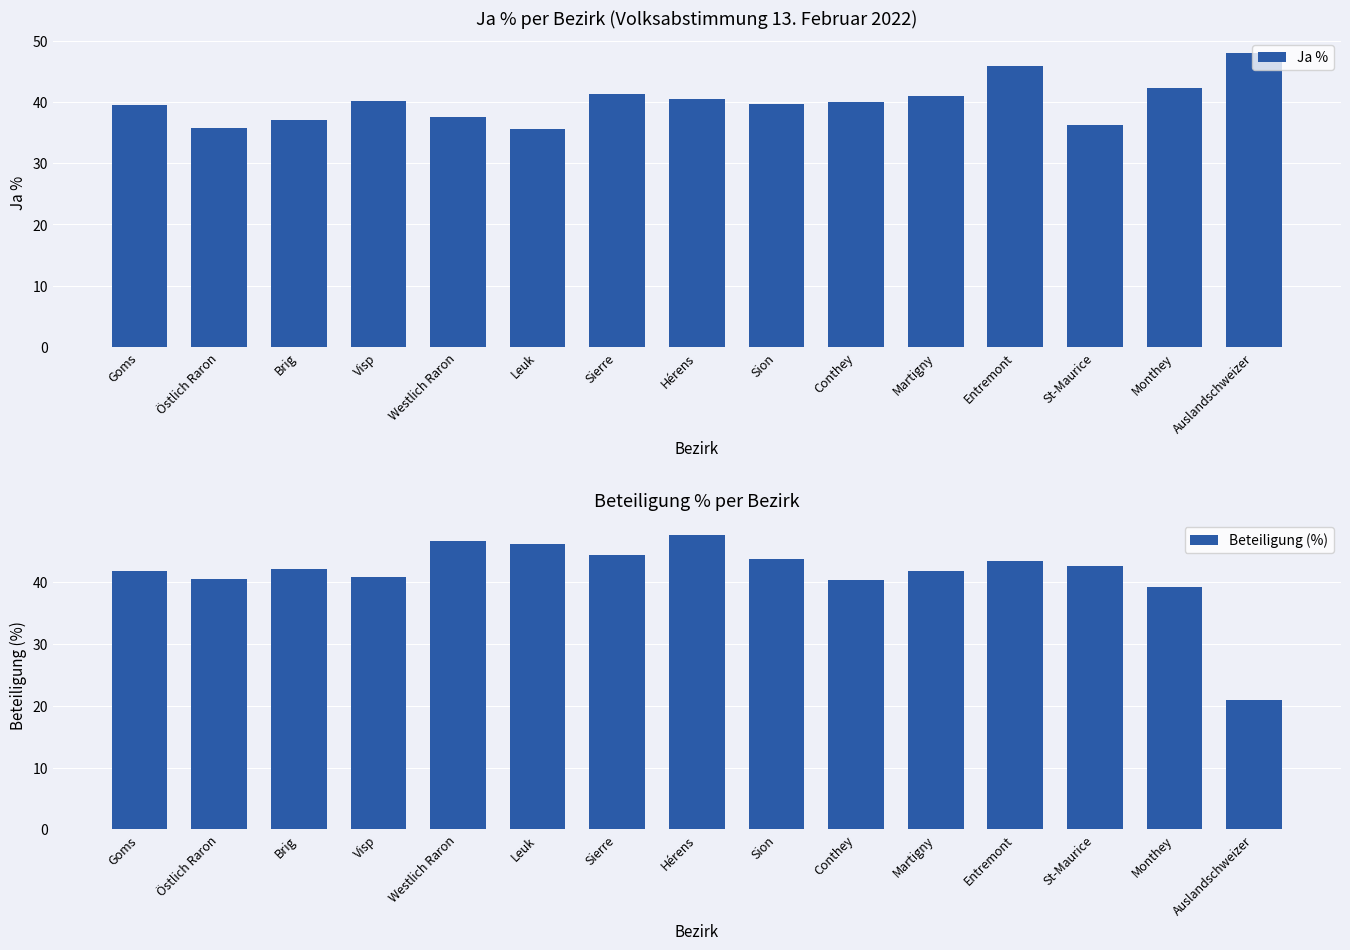

What is the lowest value of the Ja % series?

35.6